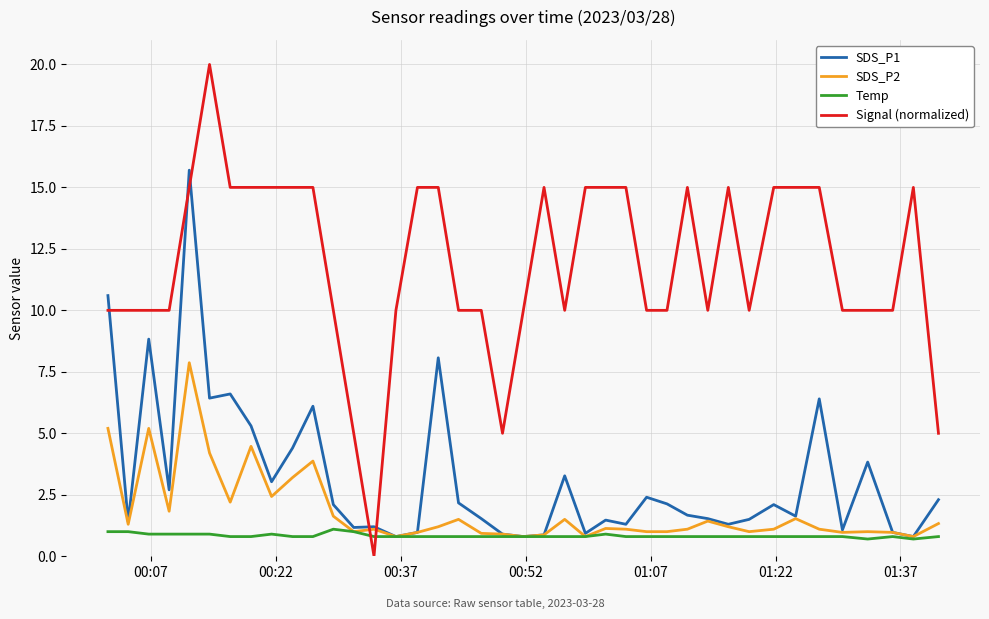

Which series has the largest total across all categories?

Signal (normalized)